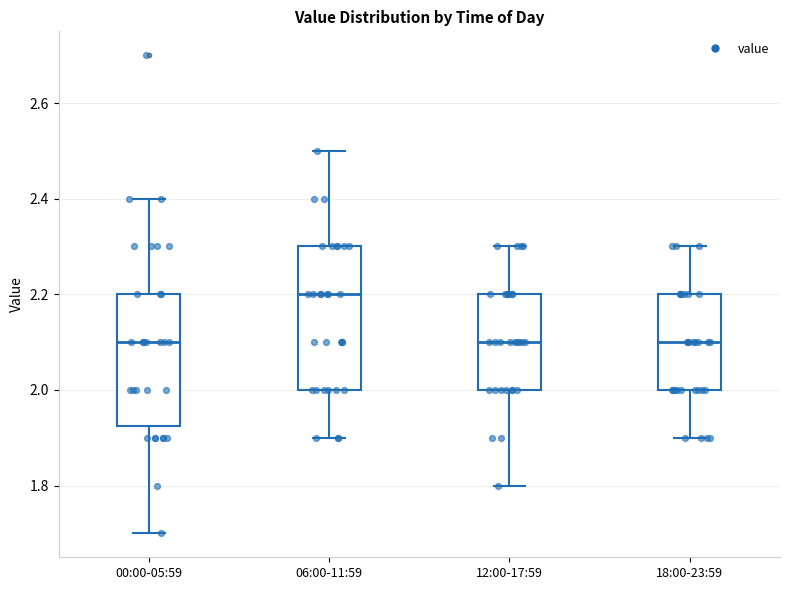

Reading left to right, transcribe this box plot: for each box, give where its median line is, the range the box spans, and where its two whiskers end, as read against the y-axis. The values are not printed on the chart, so give them approximately, as read against the axis.

00:00-05:59: median 2.10, box 1.92 to 2.20, whiskers 1.70 to 2.40
06:00-11:59: median 2.20, box 2.00 to 2.30, whiskers 1.90 to 2.50
12:00-17:59: median 2.10, box 2.00 to 2.20, whiskers 1.80 to 2.30
18:00-23:59: median 2.10, box 2.00 to 2.20, whiskers 1.90 to 2.30